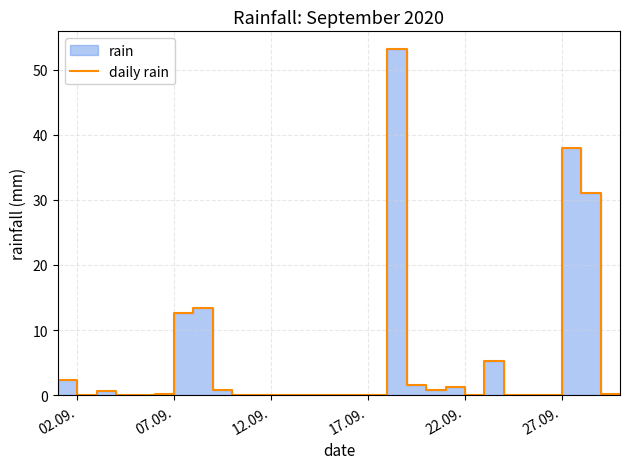

Does the chart have visible grid lines?

Yes